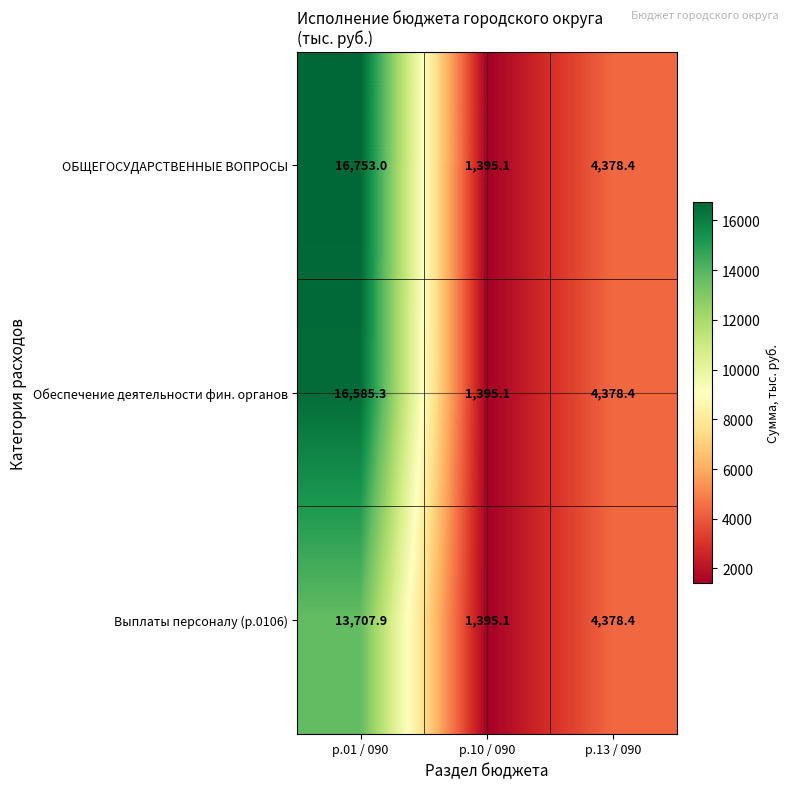

Reading left to right, what are all the values shown in this chart?

ОБЩЕГОСУДАРСТВЕННЫЕ ВОПРОСЫ: р.01 / 090=16753.0	р.10 / 090=1395.1	р.13 / 090=4378.4
Обеспечение деятельности фин. органов: р.01 / 090=16585.3	р.10 / 090=1395.1	р.13 / 090=4378.4
Выплаты персоналу (р.0106): р.01 / 090=13707.9	р.10 / 090=1395.1	р.13 / 090=4378.4